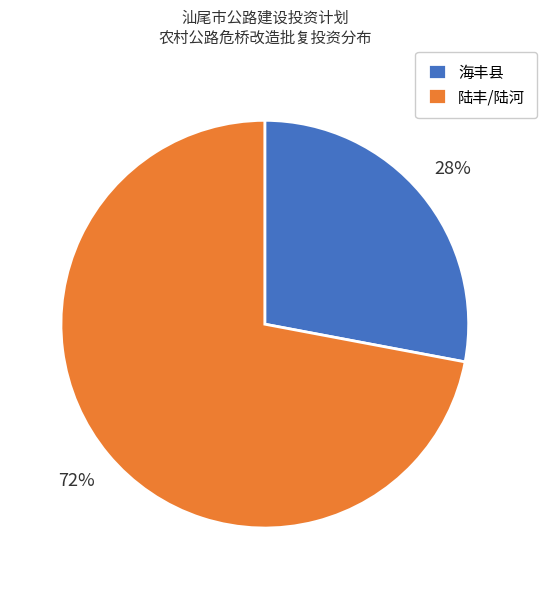

To the nearest percent, what is the difference between the largest and smallest slice percentages?

44%